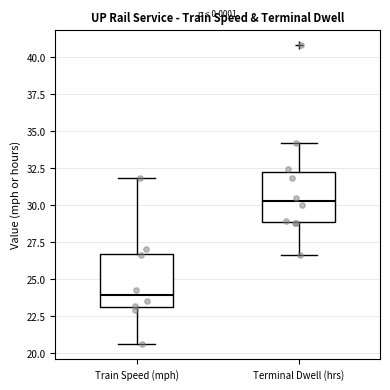

Which box's median line is the highest?

Terminal Dwell (hrs)